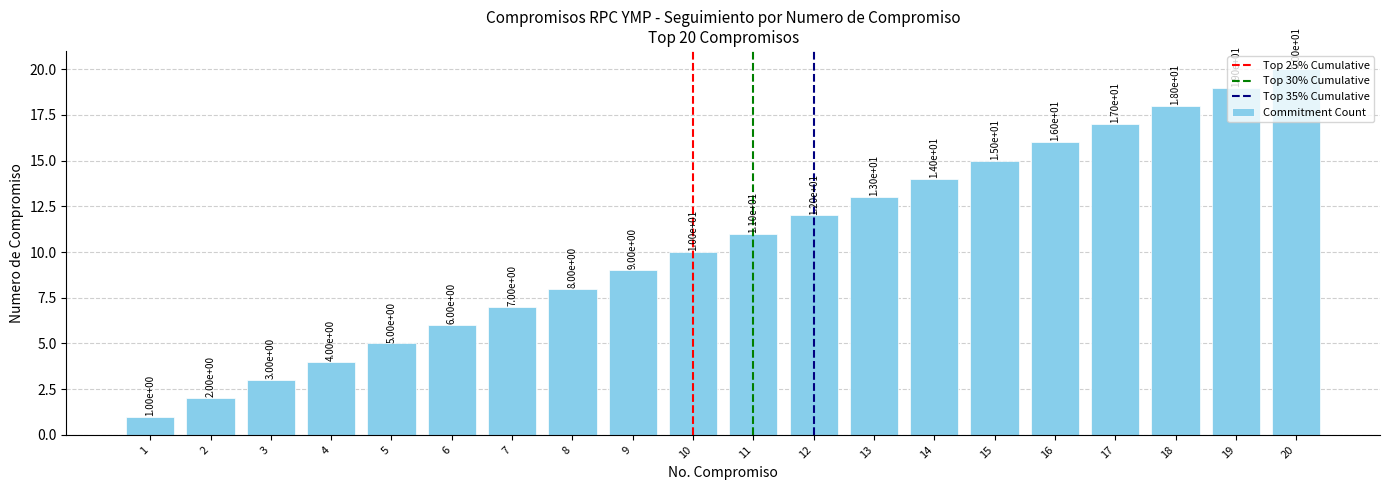

Reading right to left, what are all the values shown in this chart?

20	19	18	17	16	15	14	13	12	11	10	9	8	7	6	5	4	3	2	1